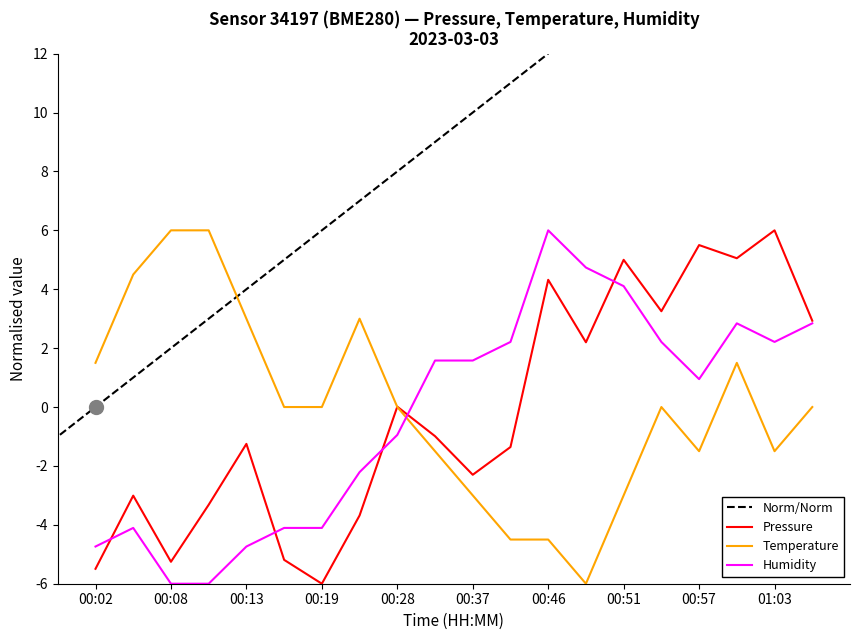

The value of Temperature at 00:51 is -1.9. True or false?

False